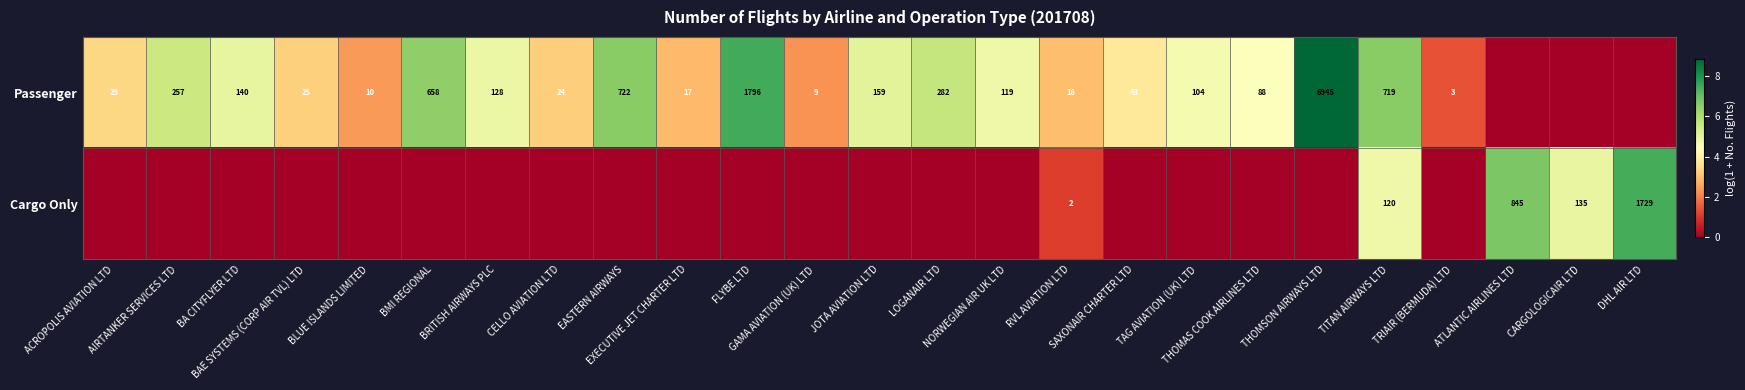

Is the value of Passenger at GAMA AVIATION (UK) LTD greater than the value of Cargo Only at TAG AVIATION (UK) LTD?

Yes